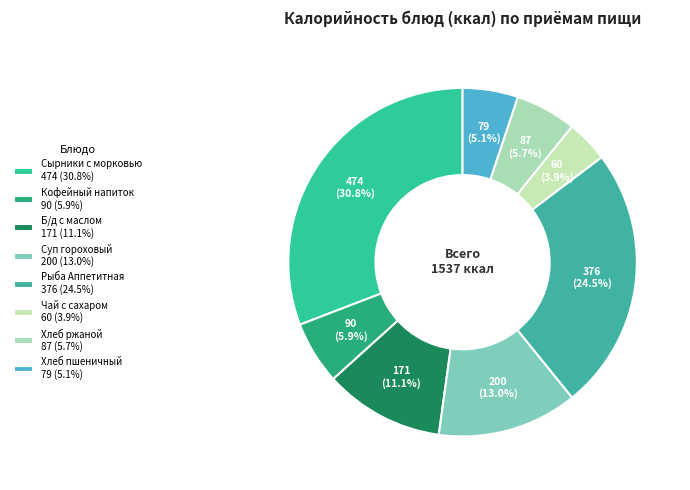

To the nearest percent, what is the combined percentage of Кофейный напиток and Рыба Аппетитная?

30%